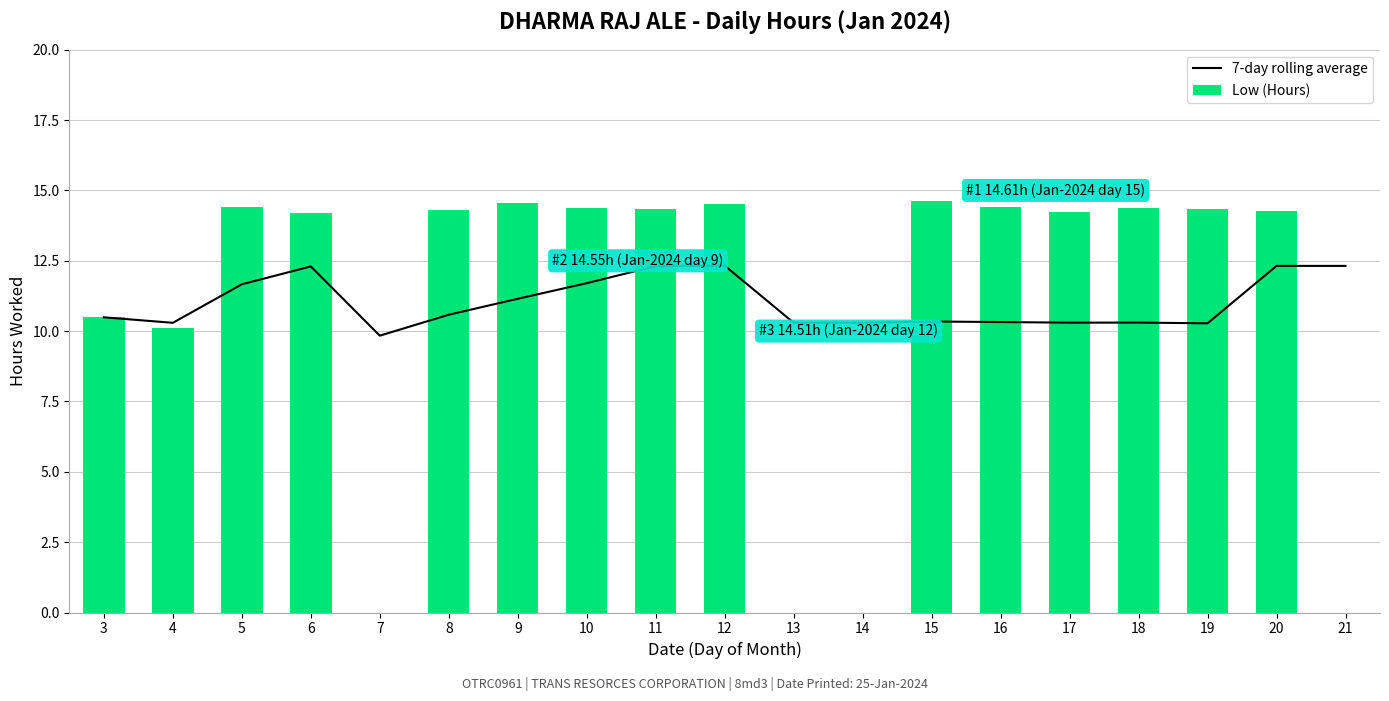

Is the value of 7-day rolling average at 9 greater than the value of Low (Hours) at 11?

No